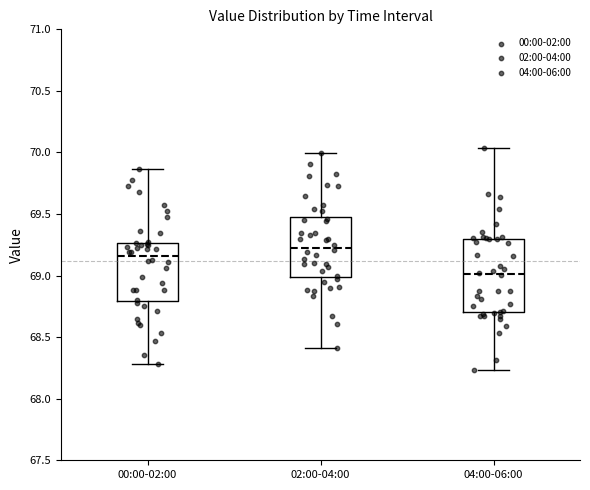

Reading left to right, transcribe this box plot: for each box, give where its median line is, the range the box spans, and where its two whiskers end, as read against the y-axis. The values are not printed on the chart, so give them approximately, as read against the axis.

00:00-02:00: median 69.15, box 68.80 to 69.25, whiskers 68.30 to 69.85
02:00-04:00: median 69.25, box 69.00 to 69.50, whiskers 68.40 to 70.00
04:00-06:00: median 69.00, box 68.70 to 69.30, whiskers 68.25 to 70.05